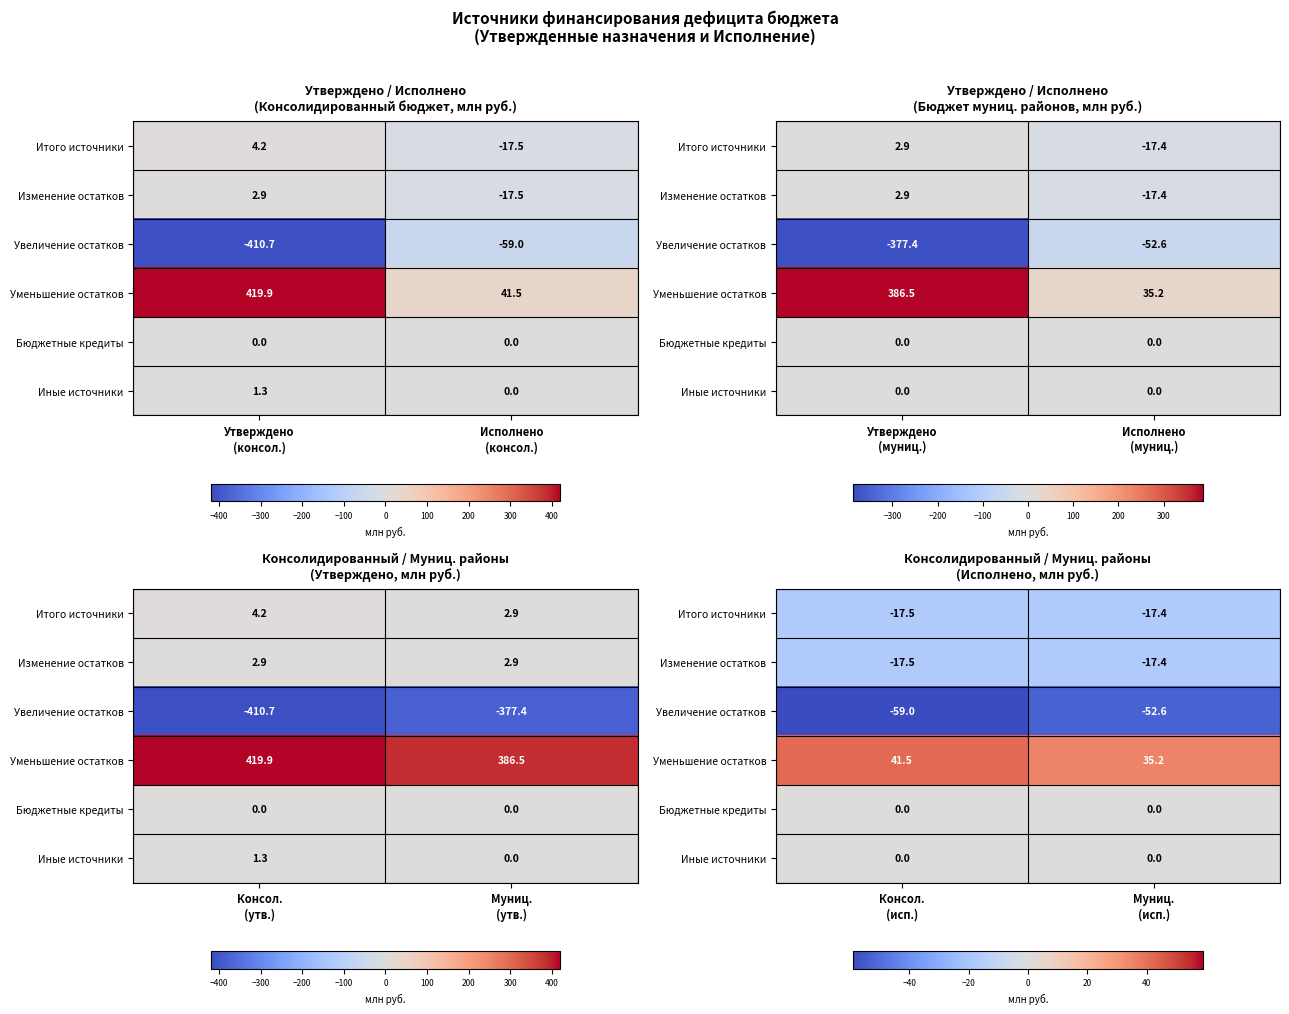

Where is Уменьшение остатков nearest to the value 38?

Муниц. (исп.)